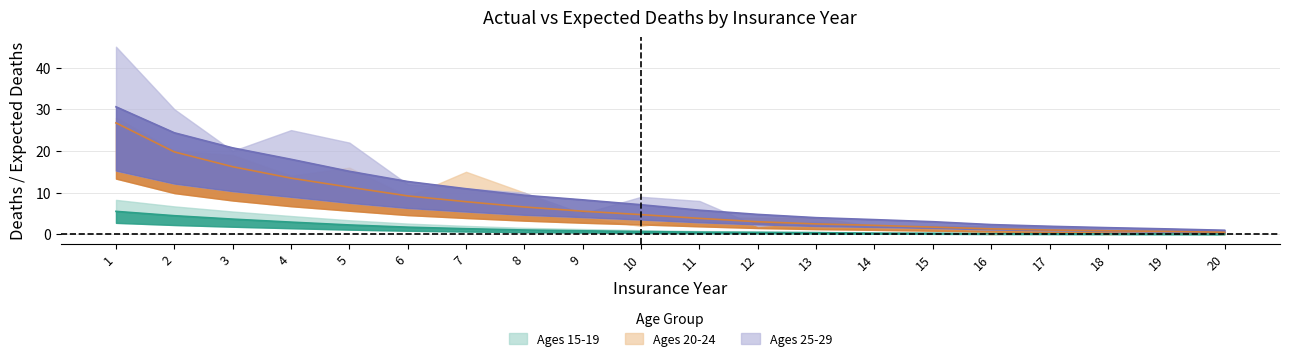

True or false: Expected Deaths 15-19 has a value of 1.4 at 7.

True